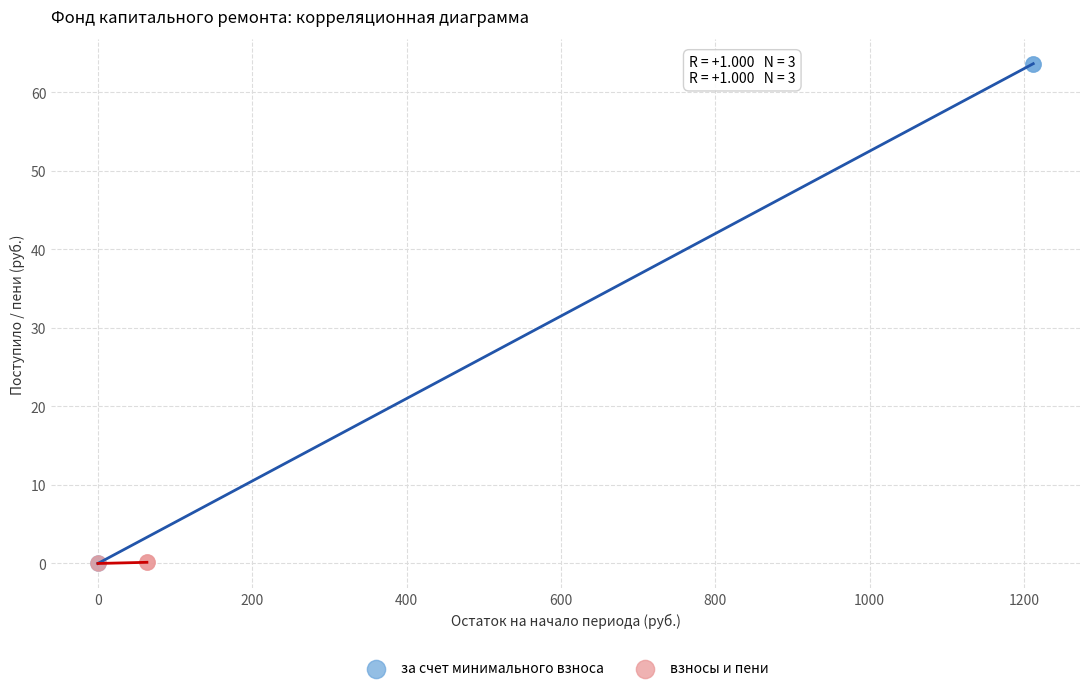

Which series contains the highest Y value?

за счет минимального взноса